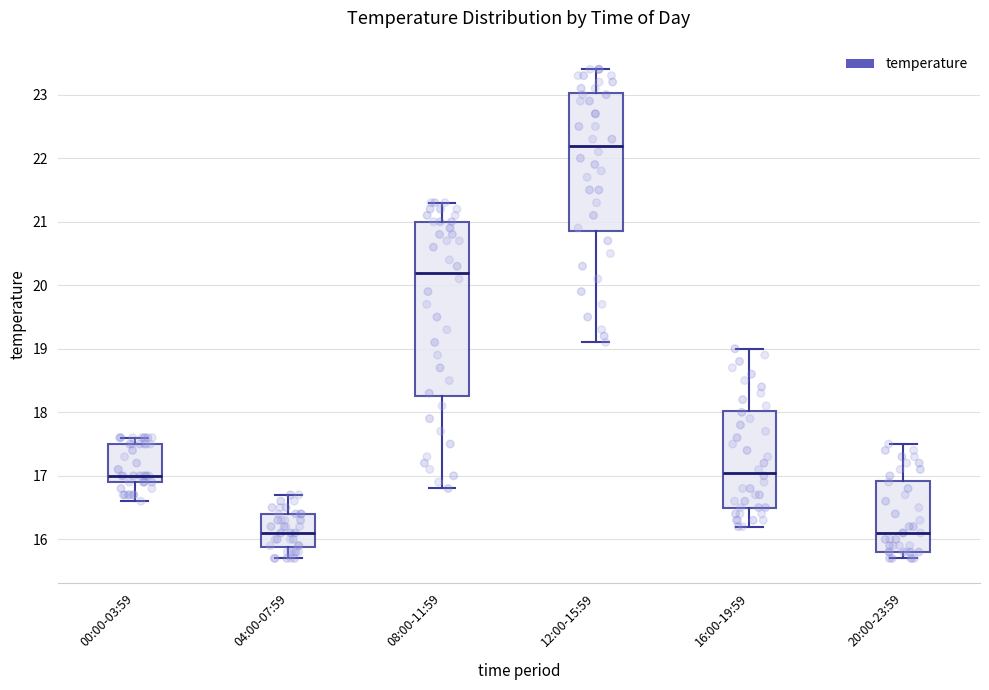

Where is the lower edge of the box for 08:00-11:59 on the y-axis? The values are not printed on the chart, so give them approximately, as read against the axis.

18.3